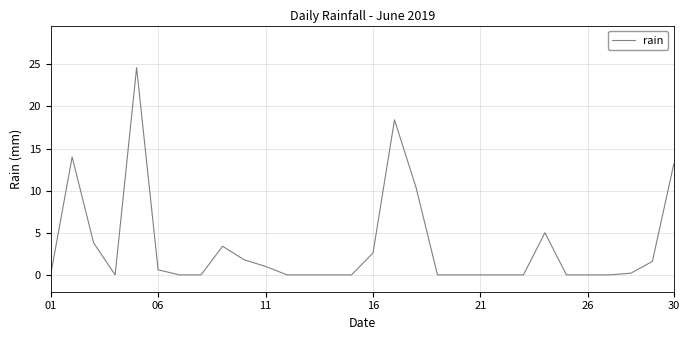

What is the difference between the maximum and minimum values?

24.6